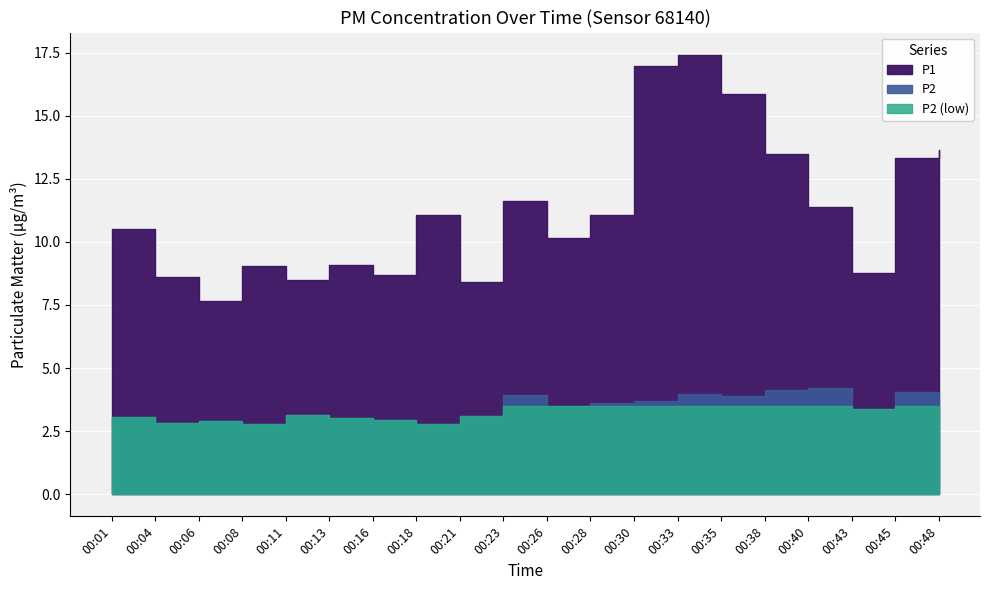

What is the difference between the second highest and second lowest values in the P2 series?

1.4